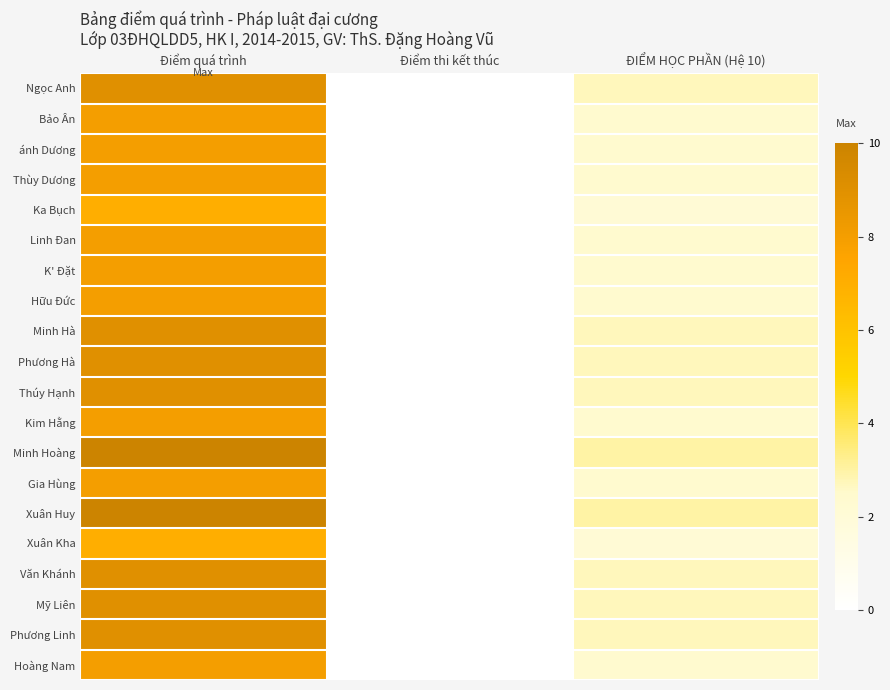

Between Điểm quá trình and ĐIỂM HỌC PHẦN (Hệ 10), which is larger?

Điểm quá trình